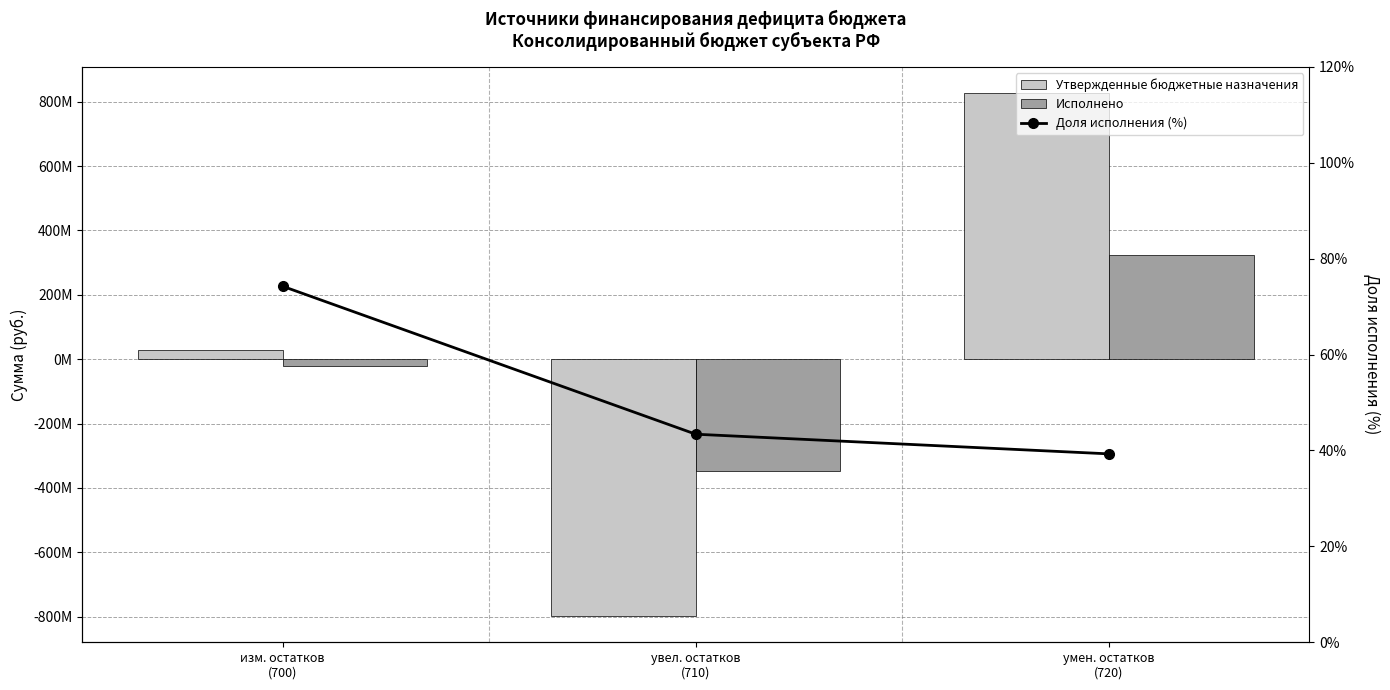

What is the difference between the maximum and minimum values in the Утвержденные бюджетные назначения series?

1626229653.4